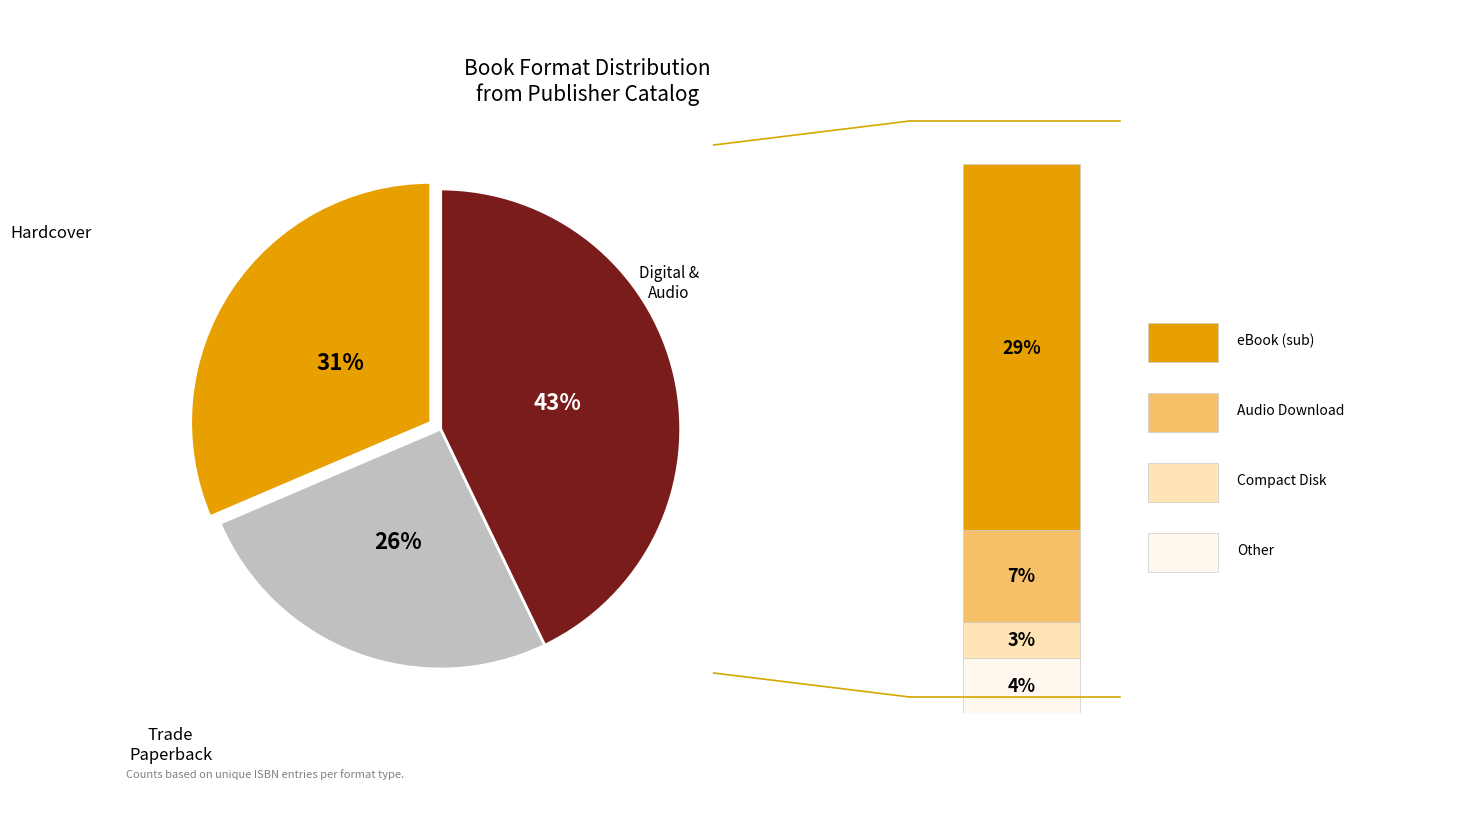

Is there any slice that represents more than half of the pie?

No